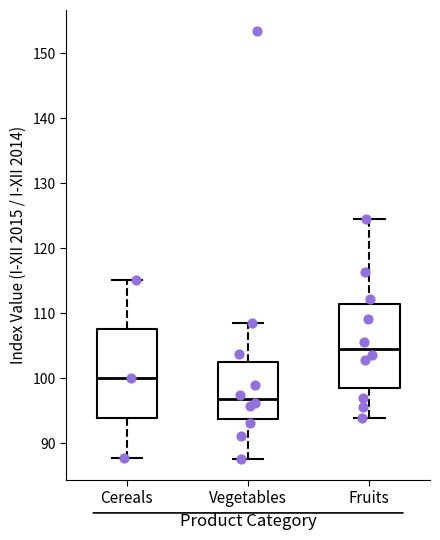

Where does the upper whisker of the box for Fruits end on the y-axis? The values are not printed on the chart, so give them approximately, as read against the axis.

125